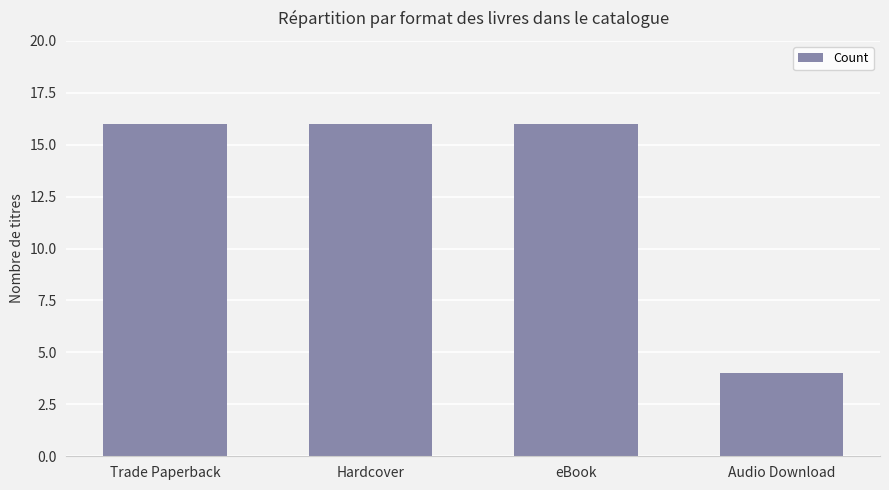

Does the chart contain any negative values?

No